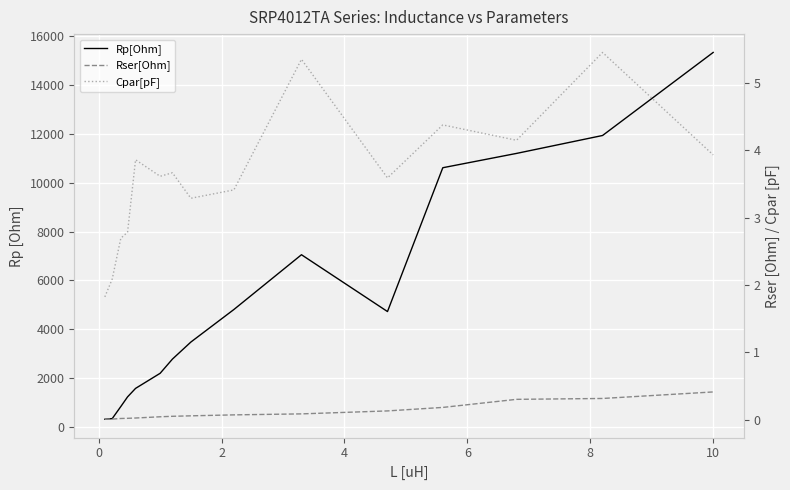

True or false: Rp[Ohm] has a value of 6451.1 at 10.

False